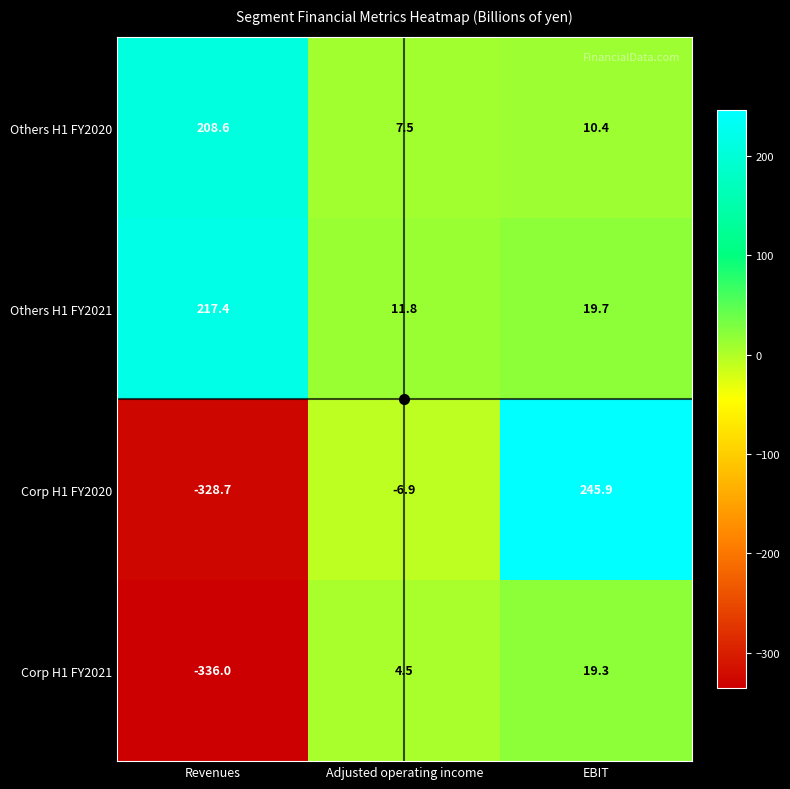

Is the value of Corp H1 FY2020 at Revenues greater than the value of Others H1 FY2021 at Revenues?

No